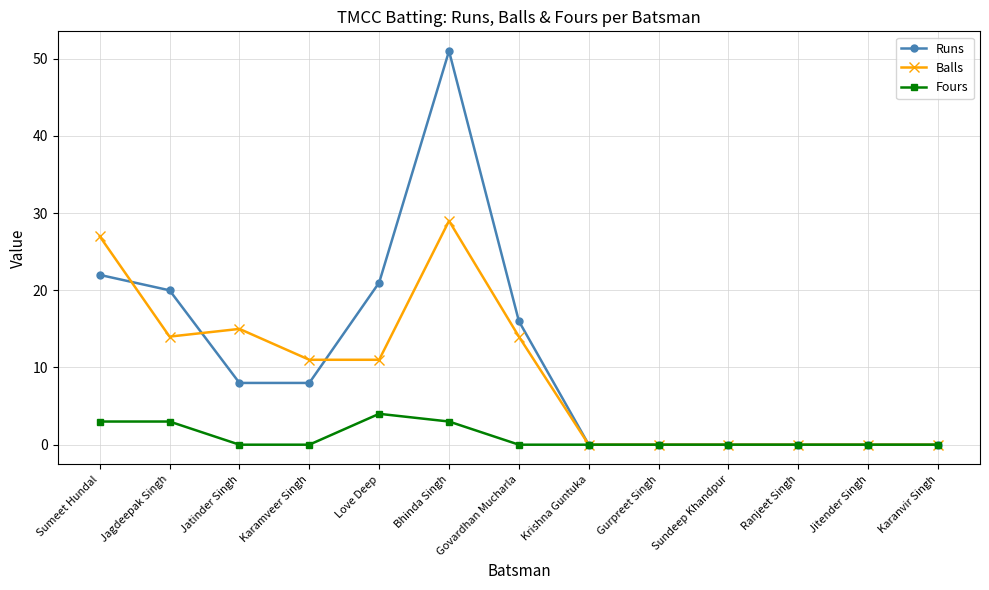

At how many categories does at least one series exceed 44?

1